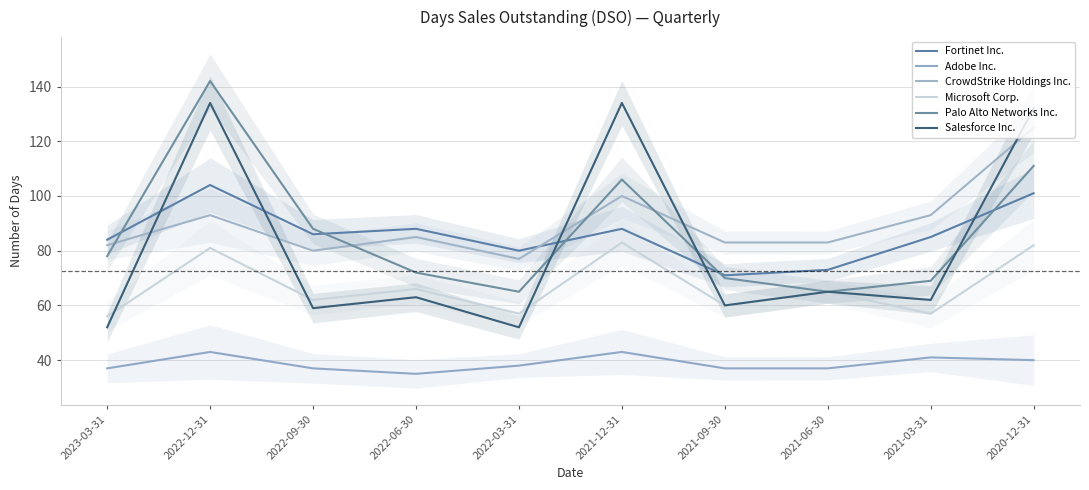

Where is the first local maximum for Adobe Inc.?

2022-12-31